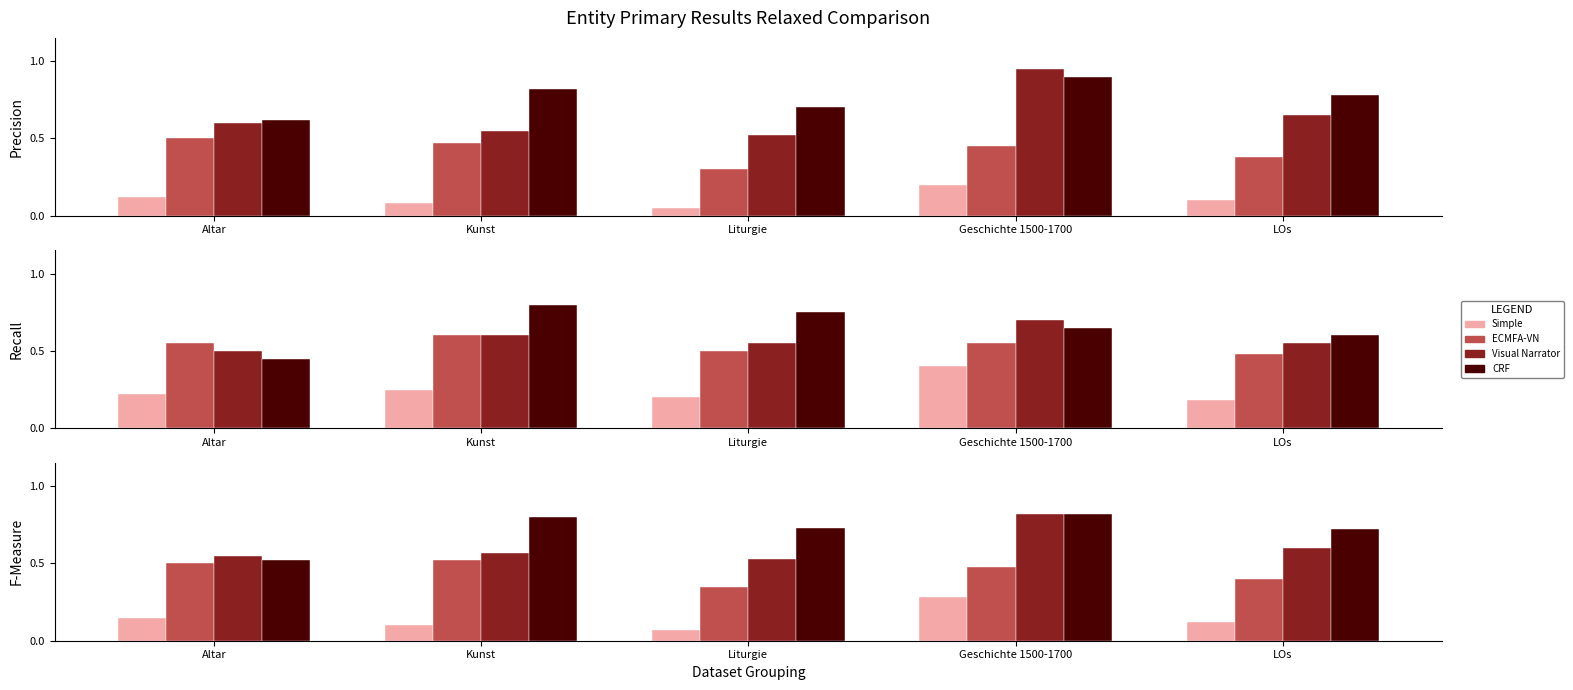

What is the difference between the Visual Narrator values at Geschichte 1500-1700 and LOs?

0.2